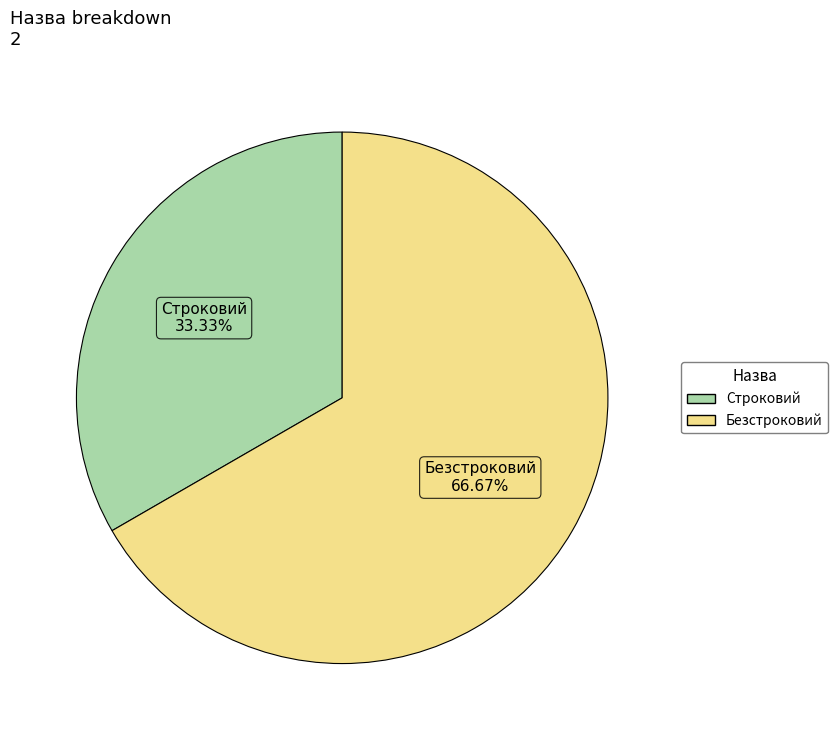

How many segments does this pie chart have?

2